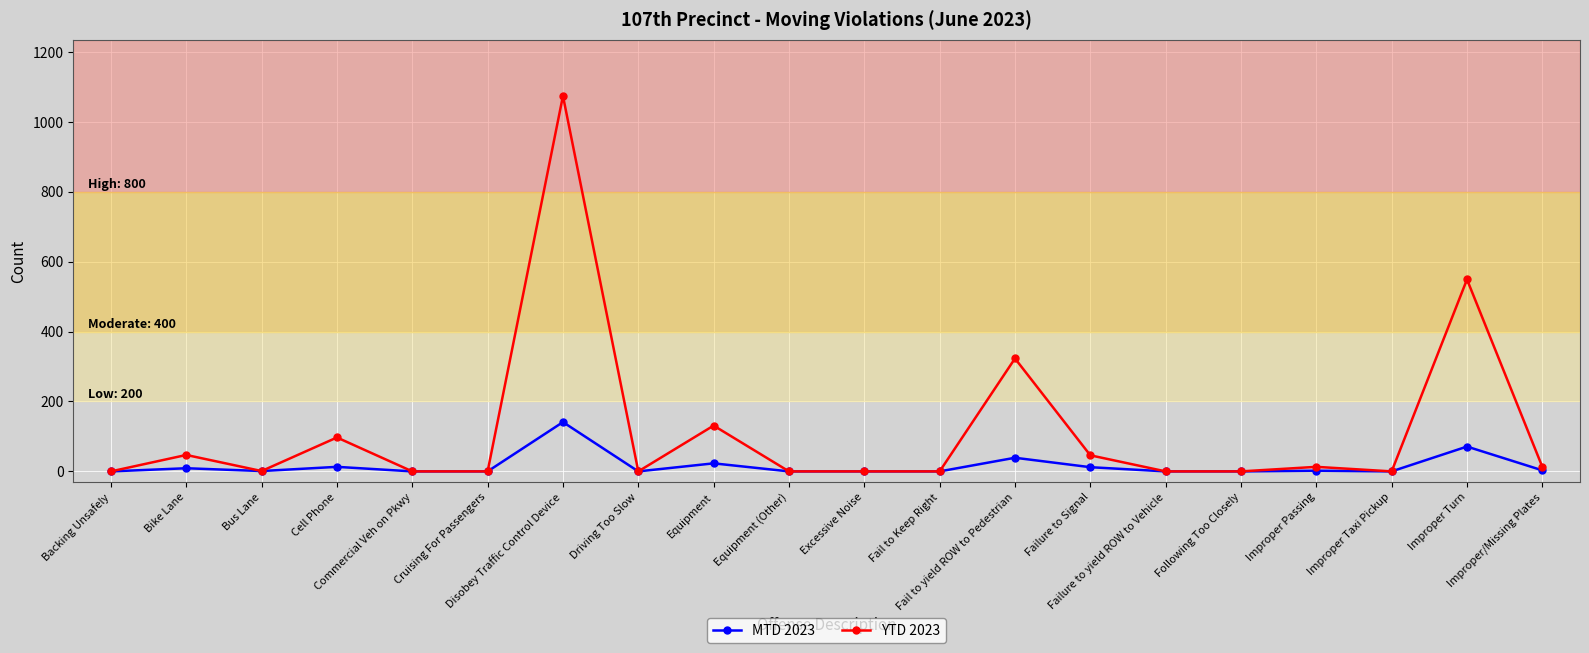

What is the label of the 17th point from the right?

Cell Phone